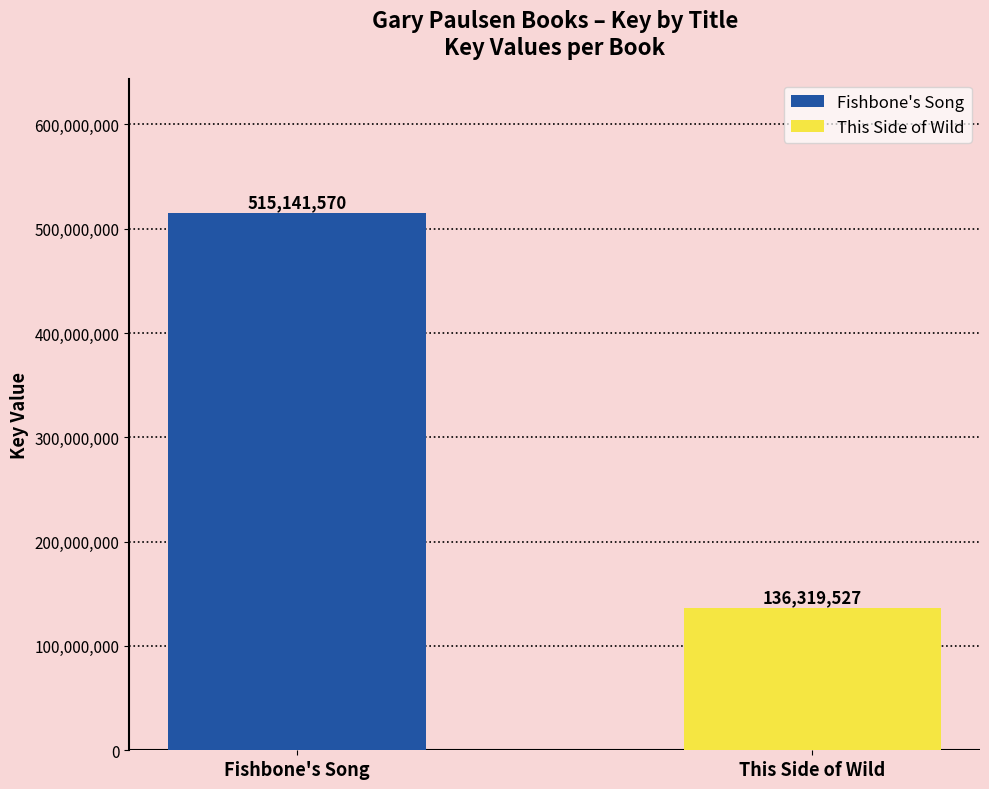

What is the greatest value displayed?

515141570